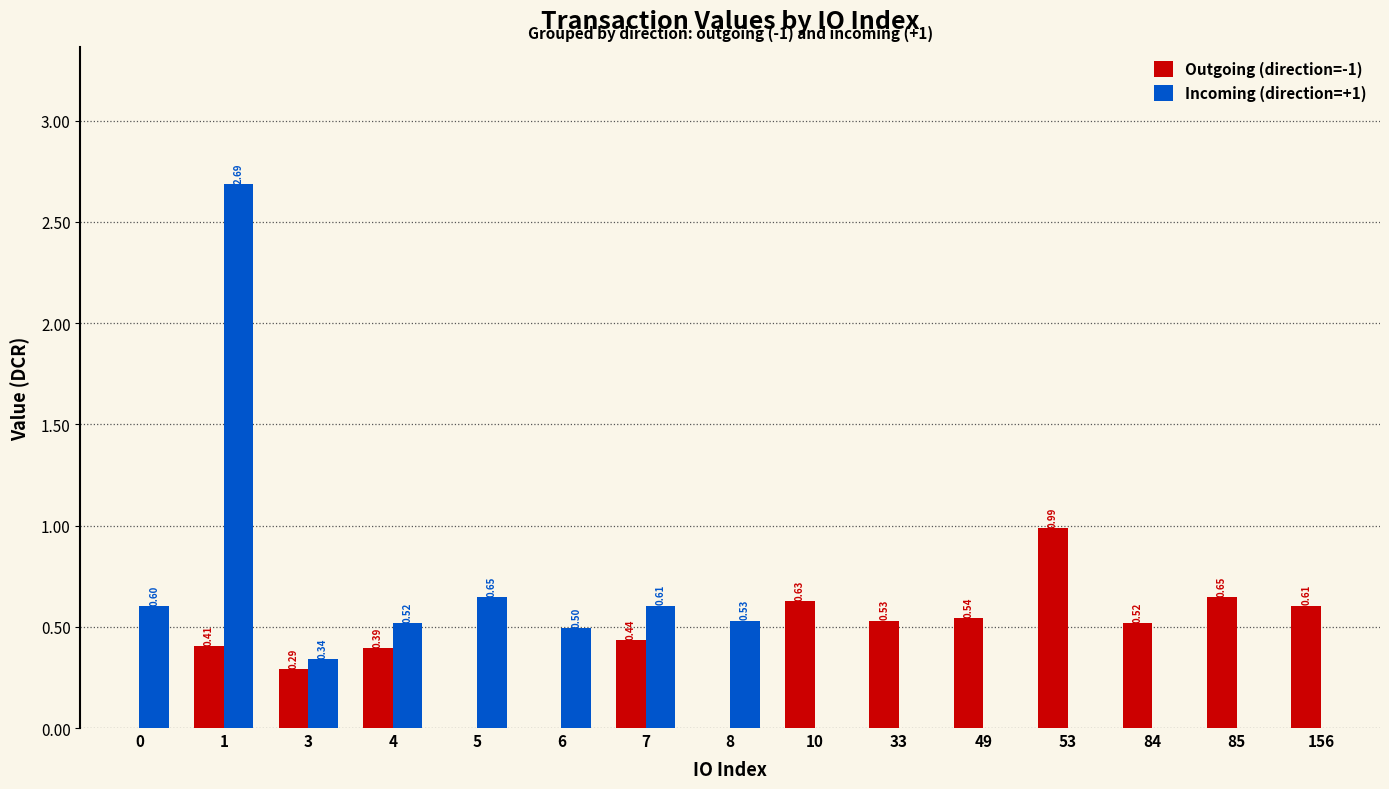

At which label does Outgoing (direction=-1) reach its peak?

53